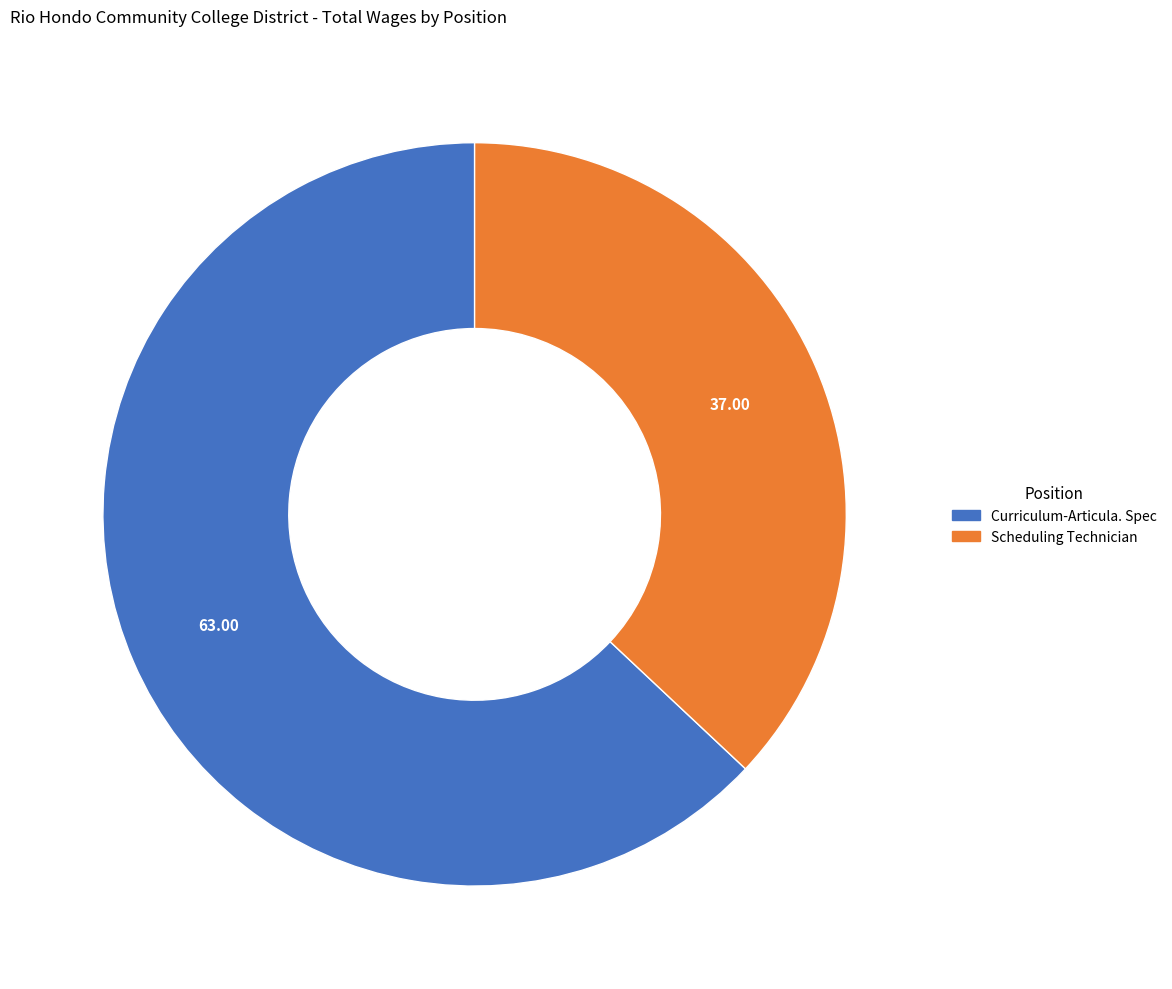

True or false: Curriculum-Articula. Spec accounts for 63% of the total.

True